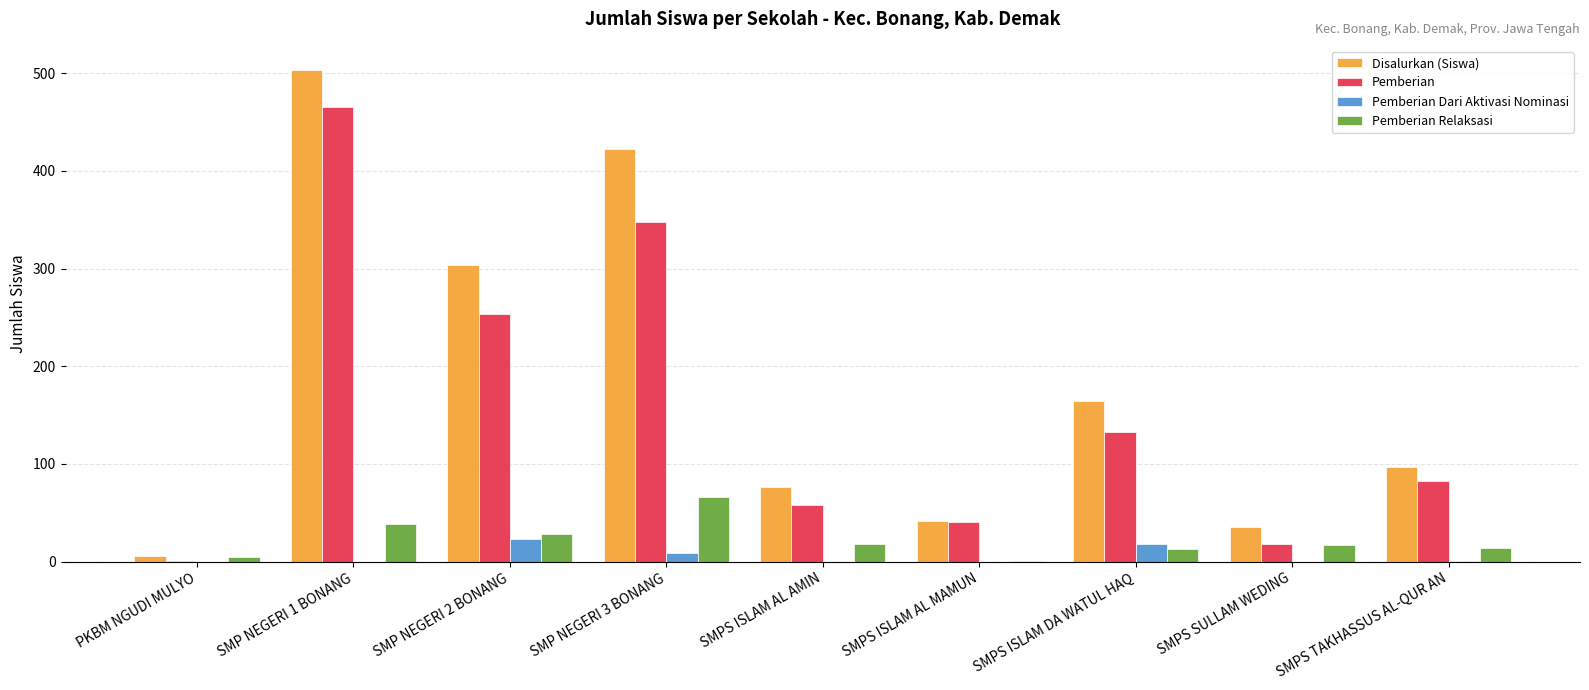

What is the maximum value shown in the chart?

503